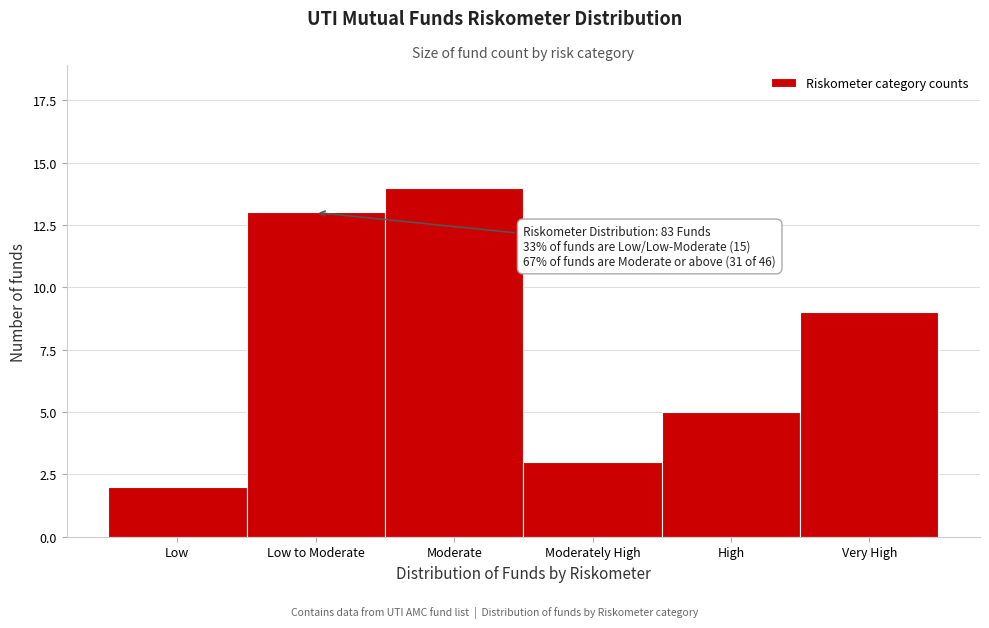

Reading left to right, list all the values displayed in this chart.

Low=2	Low to Moderate=13	Moderate=14	Moderately High=3	High=5	Very High=9